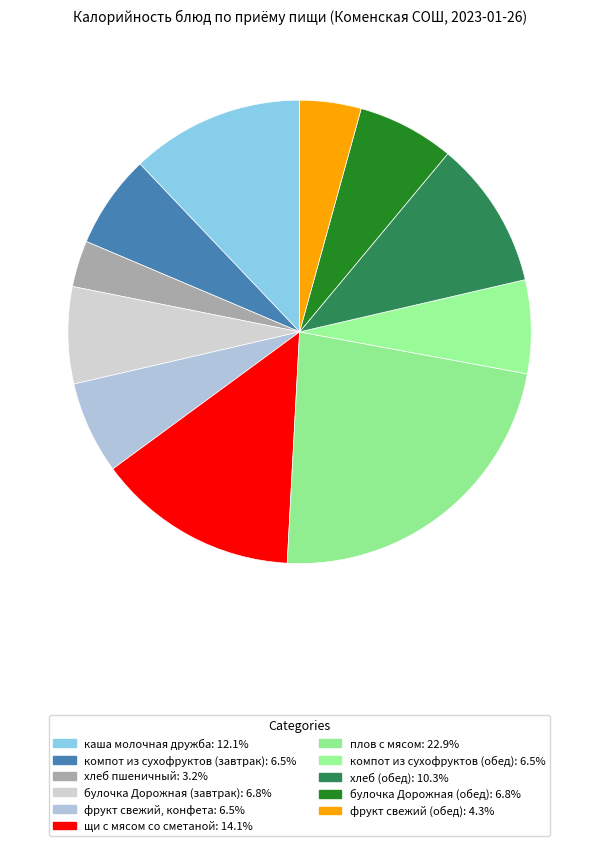

How many segments does this pie chart have?

11